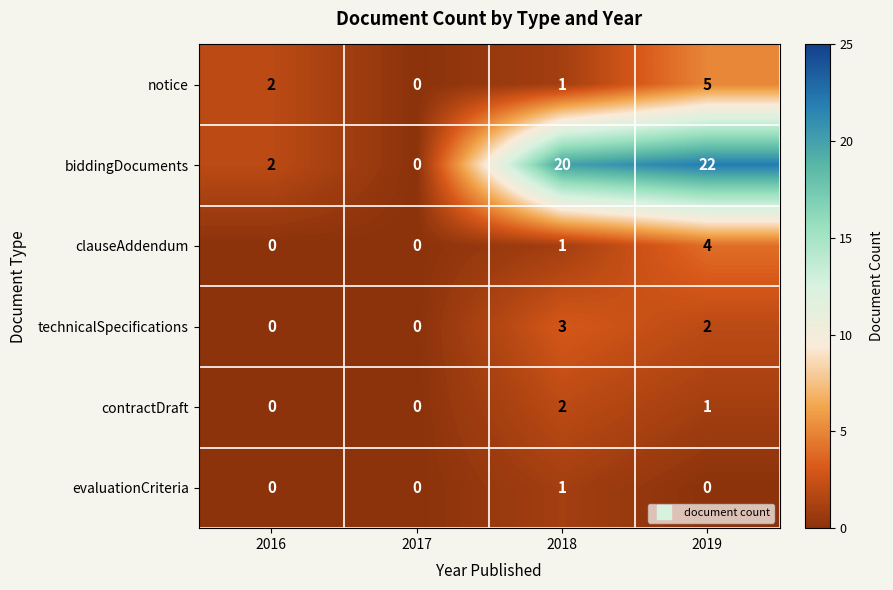

At which category is the sum across all series the highest?

2019